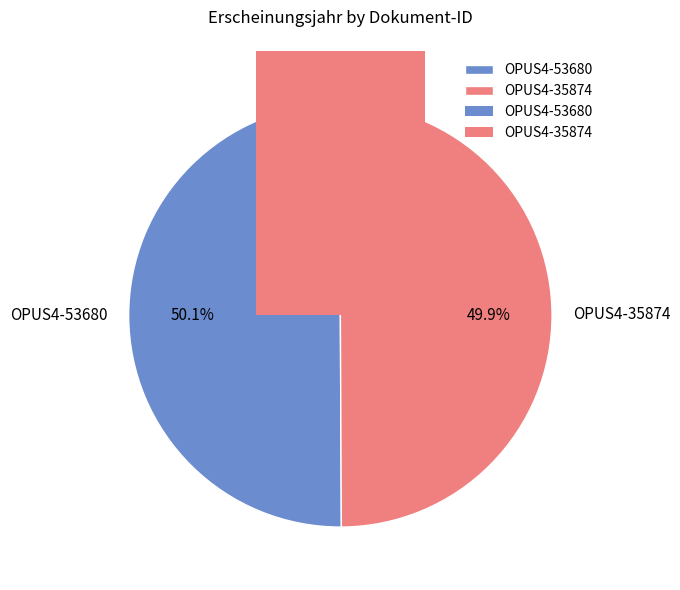

What percentage is the OPUS4-35874 slice, to the nearest percent?

50%